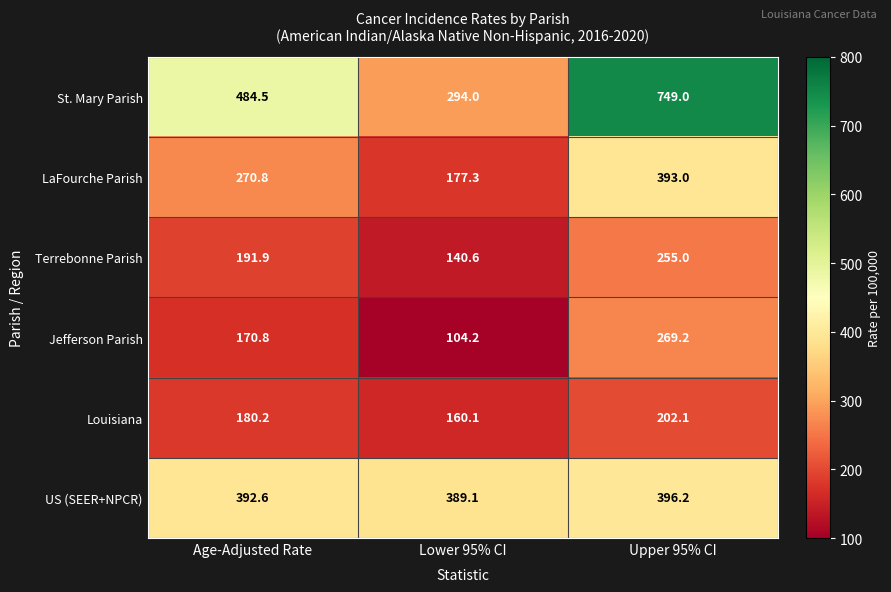

Which series changed the most between Lower 95% CI and Upper 95% CI?

St. Mary Parish